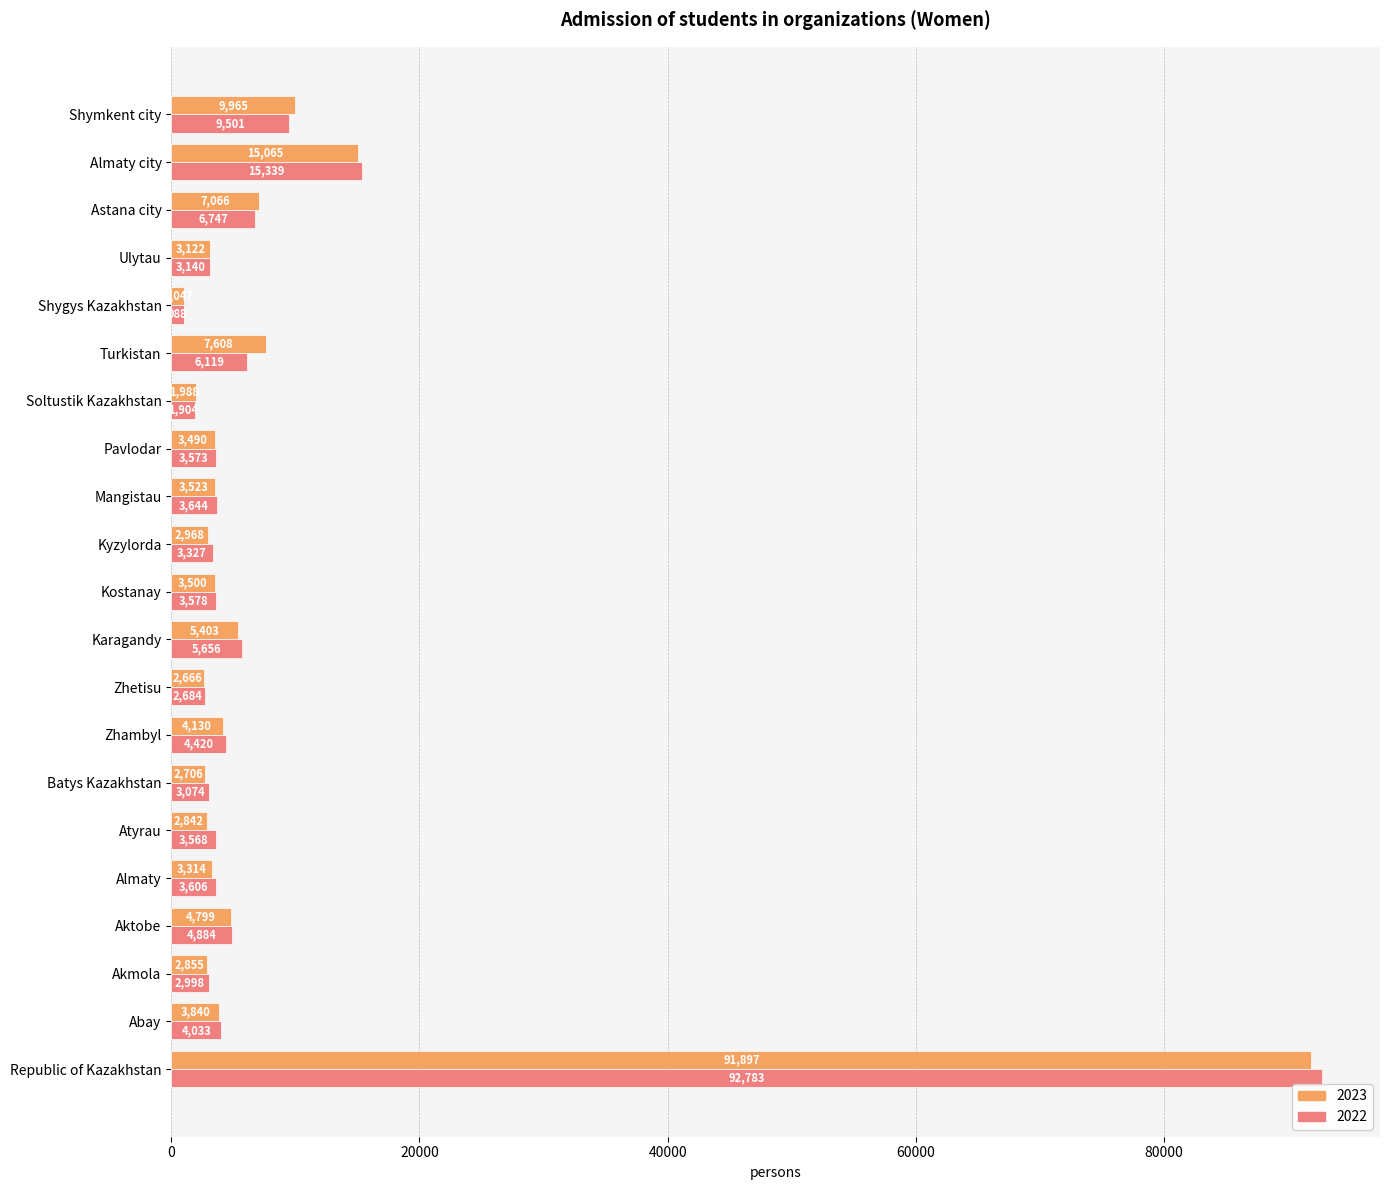

What is the spread (max minus min) of values at Almaty city?

274